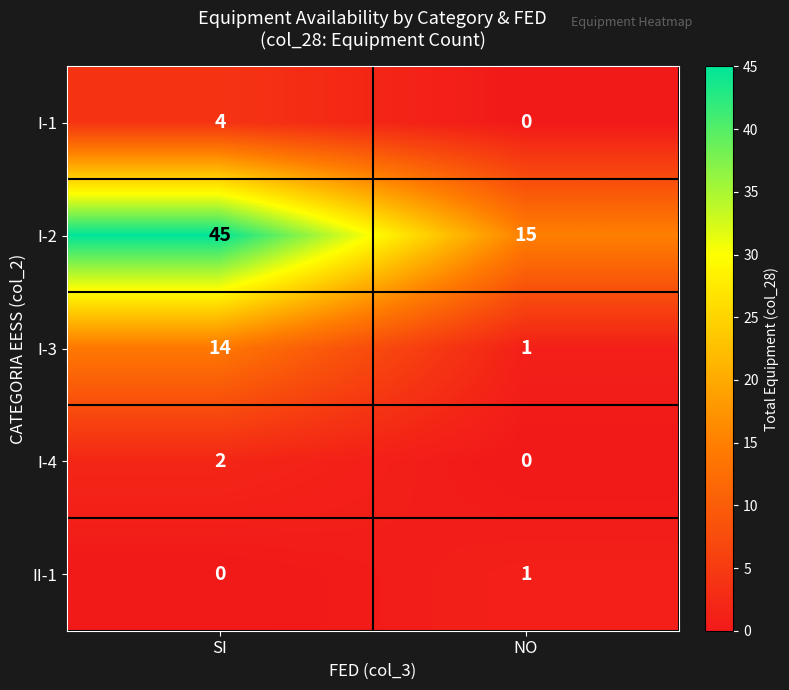

How many categories are shown in the chart?

2